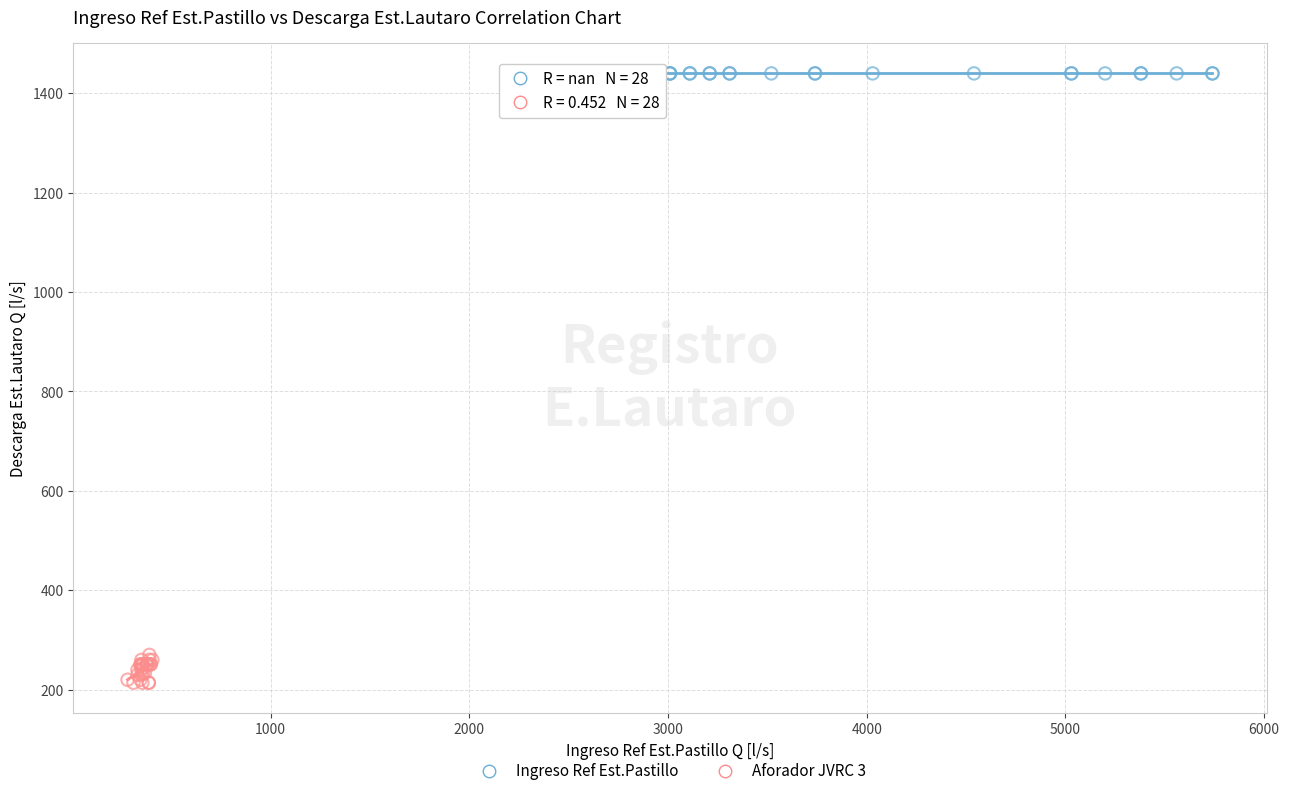

Which series reaches the minimum Y coordinate?

Aforador JVRC 3